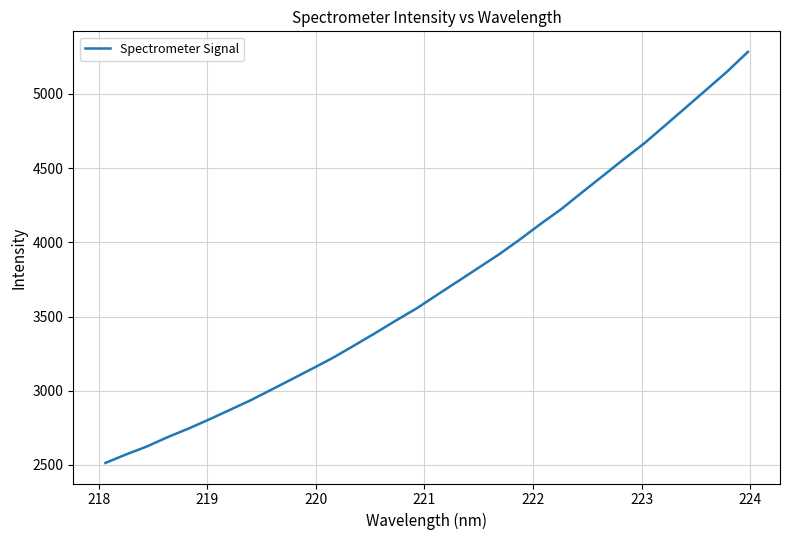

What is the minimum value shown in the chart?

2513.1